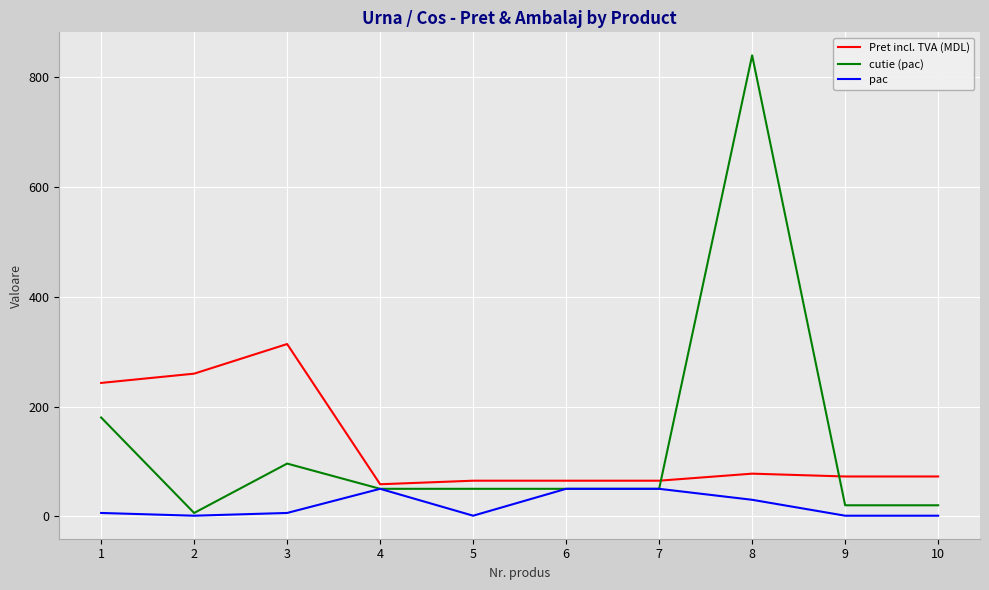

Count the number of categories in the chart.

10